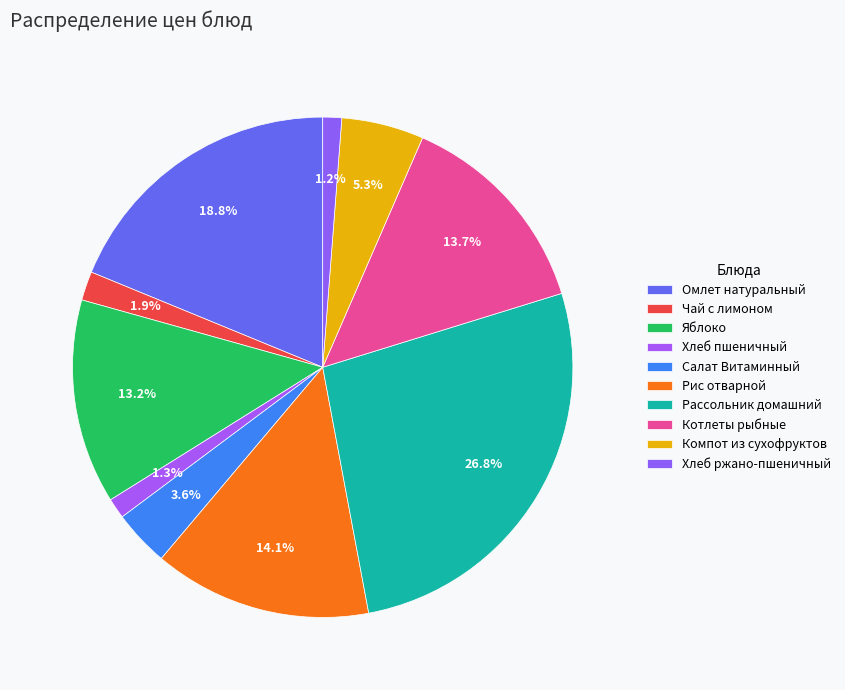

Which category has the biggest portion of the pie?

Рассольник домашний